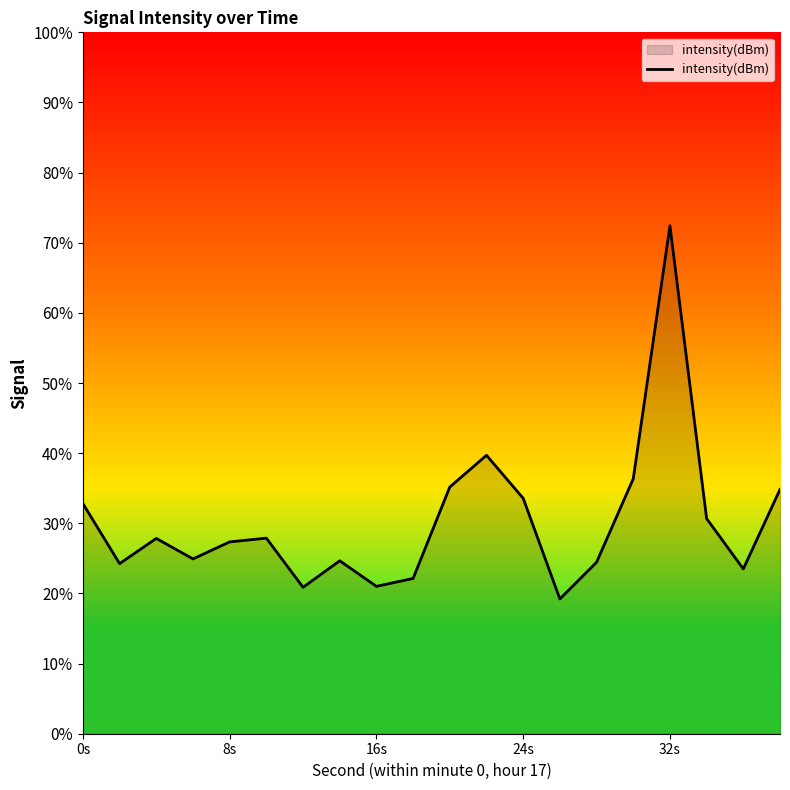

What is the minimum value shown in the chart?

19.2